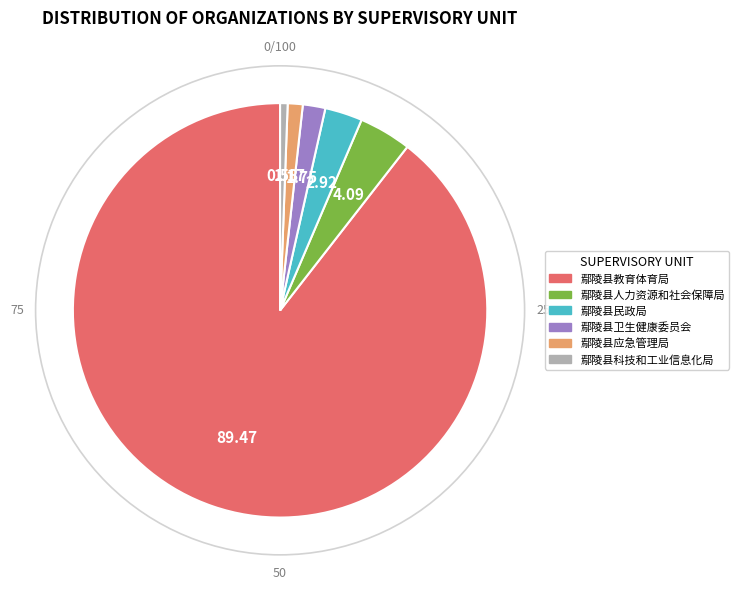

The 鄢陵县卫生健康委员会 slice represents 2% of the pie. True or false?

True